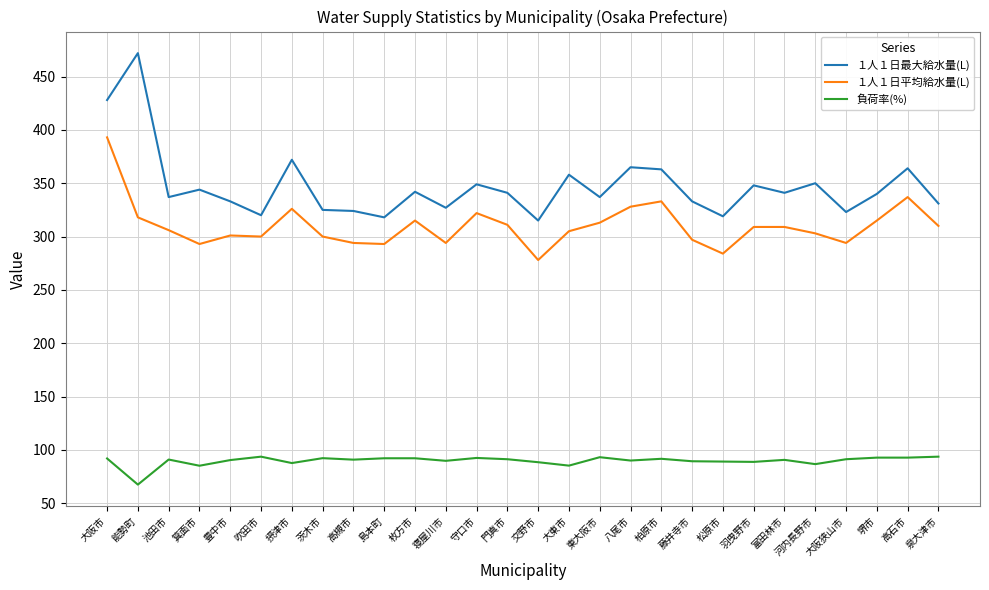

What is the difference between the second highest and minimum values in the １人１日最大給水量(L) series?

113.0